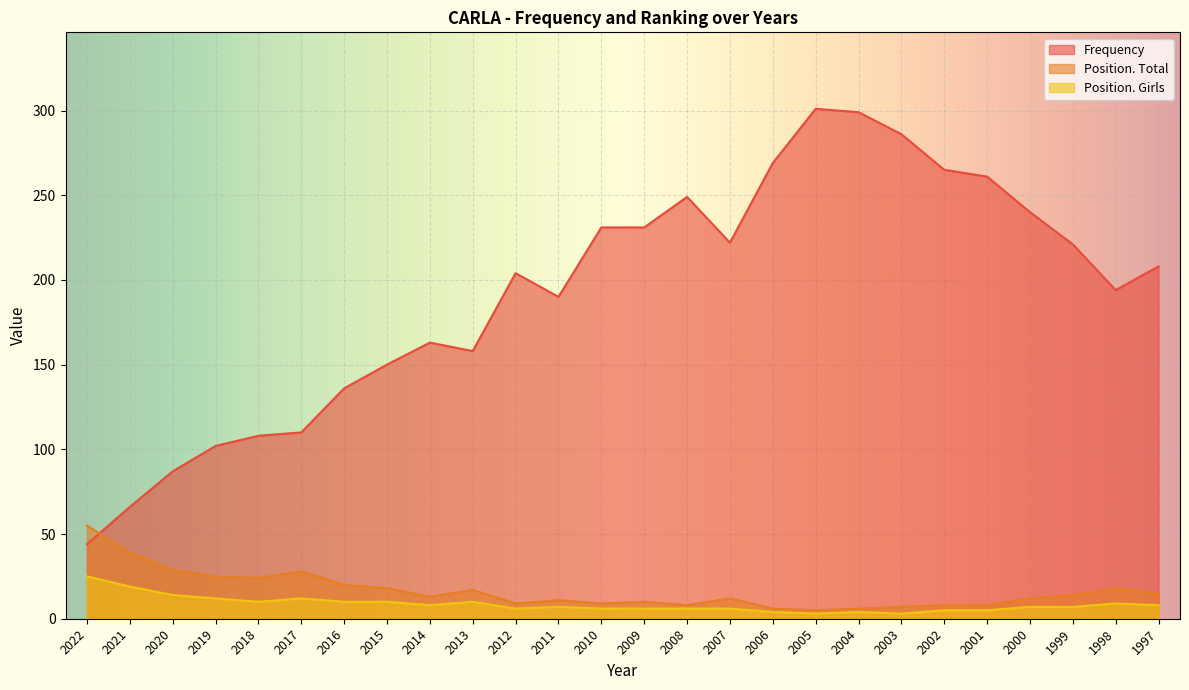

Count the number of categories in the chart.

26